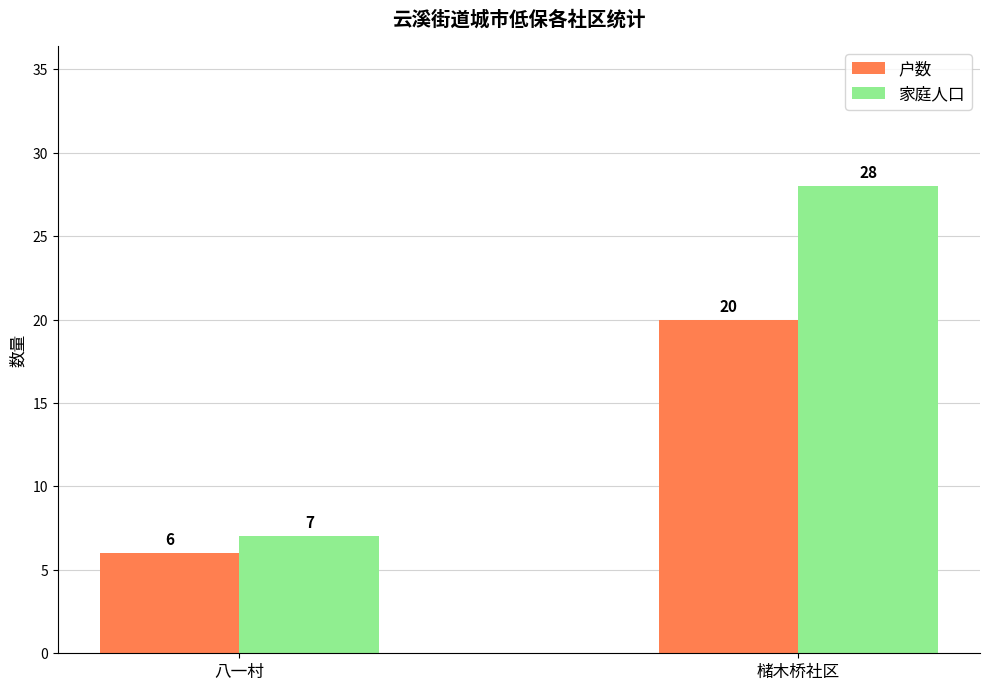

Rank the categories by 家庭人口 value from highest to lowest.

槠木桥社区, 八一村